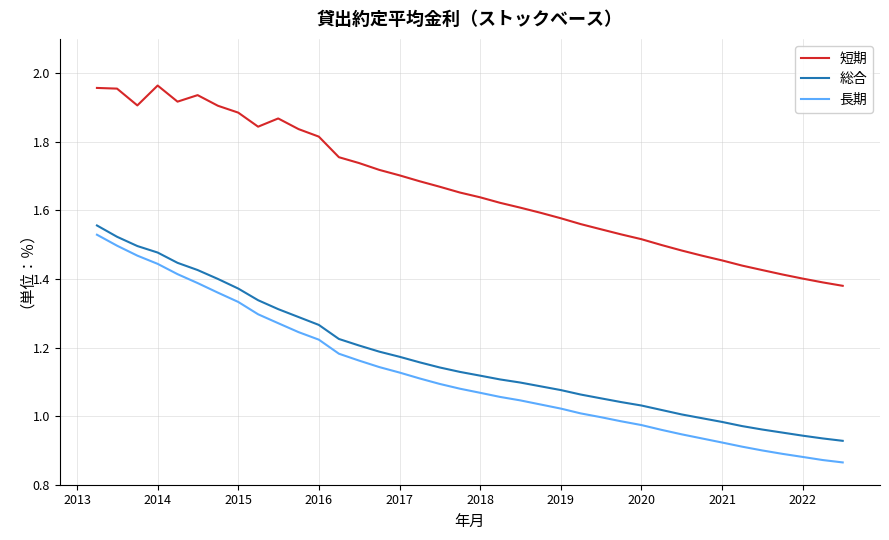

Which series has the widest spread of values?

長期